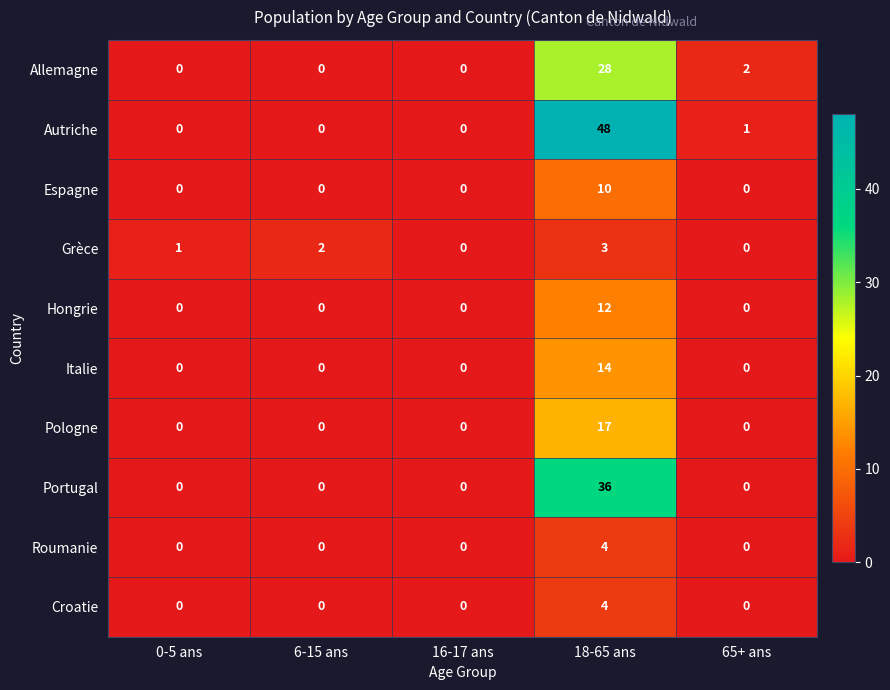

What is the difference between the maximum and second lowest values in the Italie series?

14